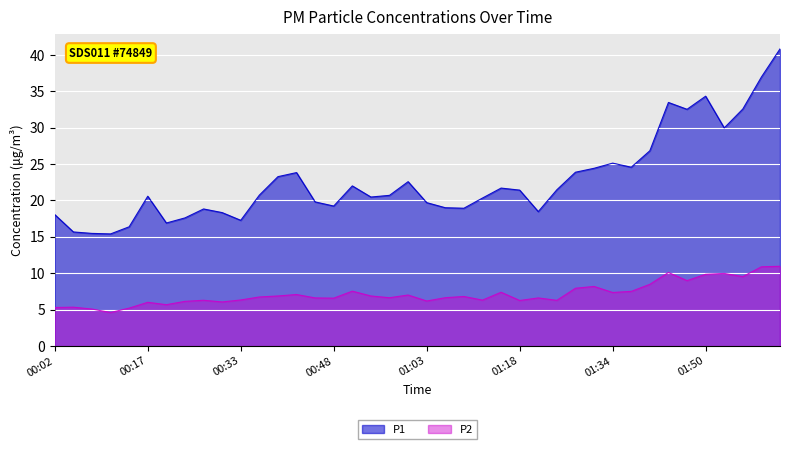

What is the highest value of the P1 series?

40.8